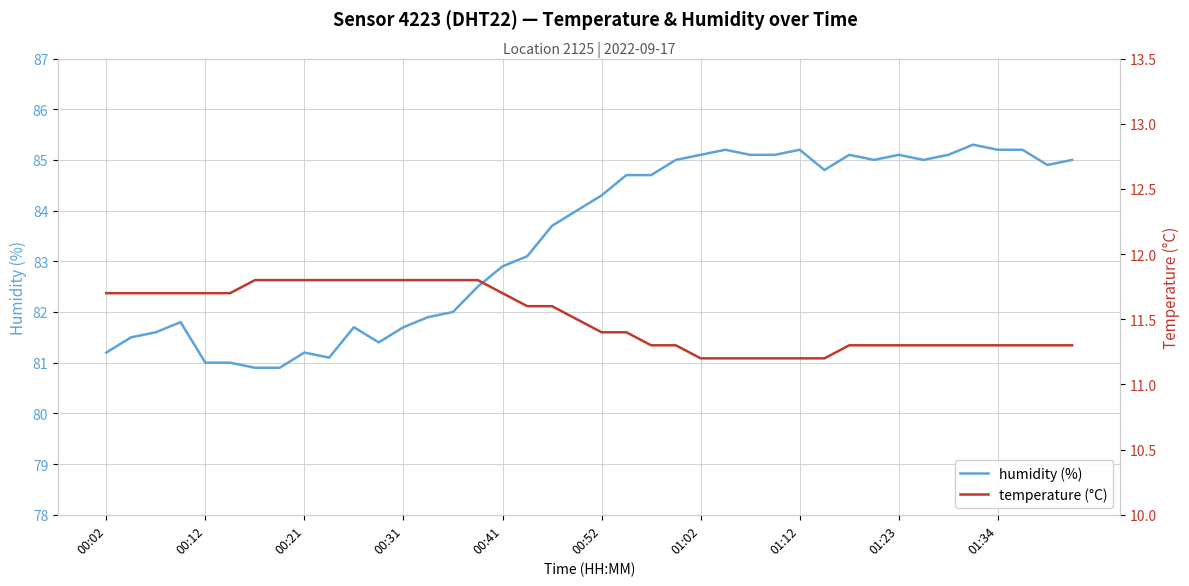

What are all the series names shown in the legend?

humidity, temperature